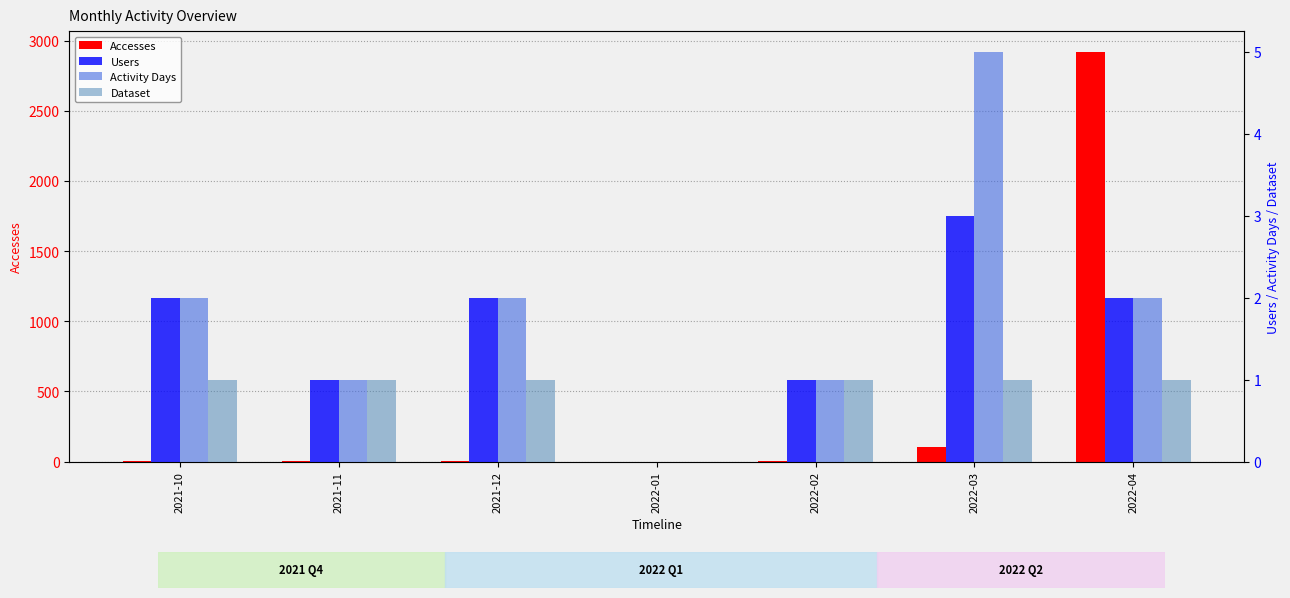

Count the number of categories in the chart.

7